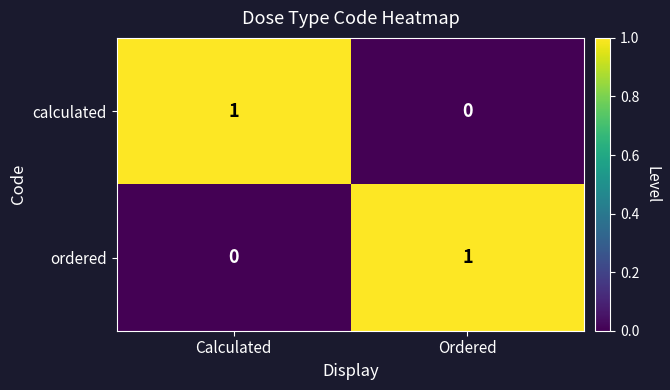

Is it true that calculated equals 0 at Ordered?

True